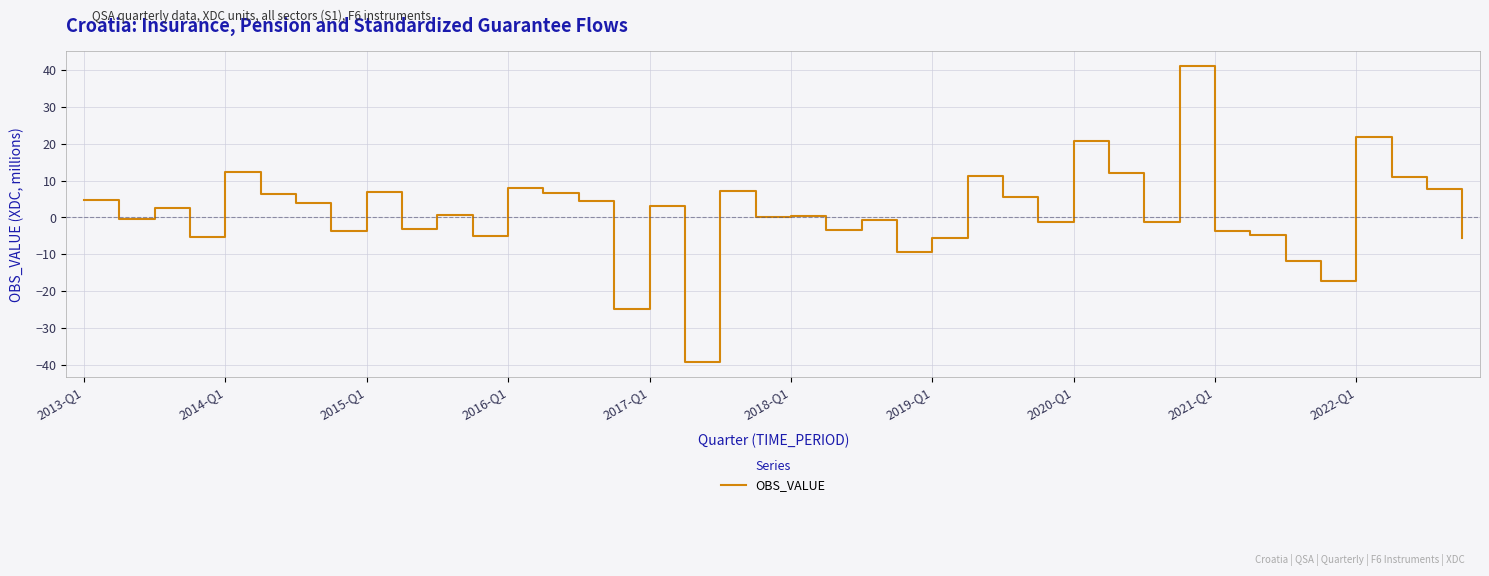

What is the smallest value displayed?

-39.3